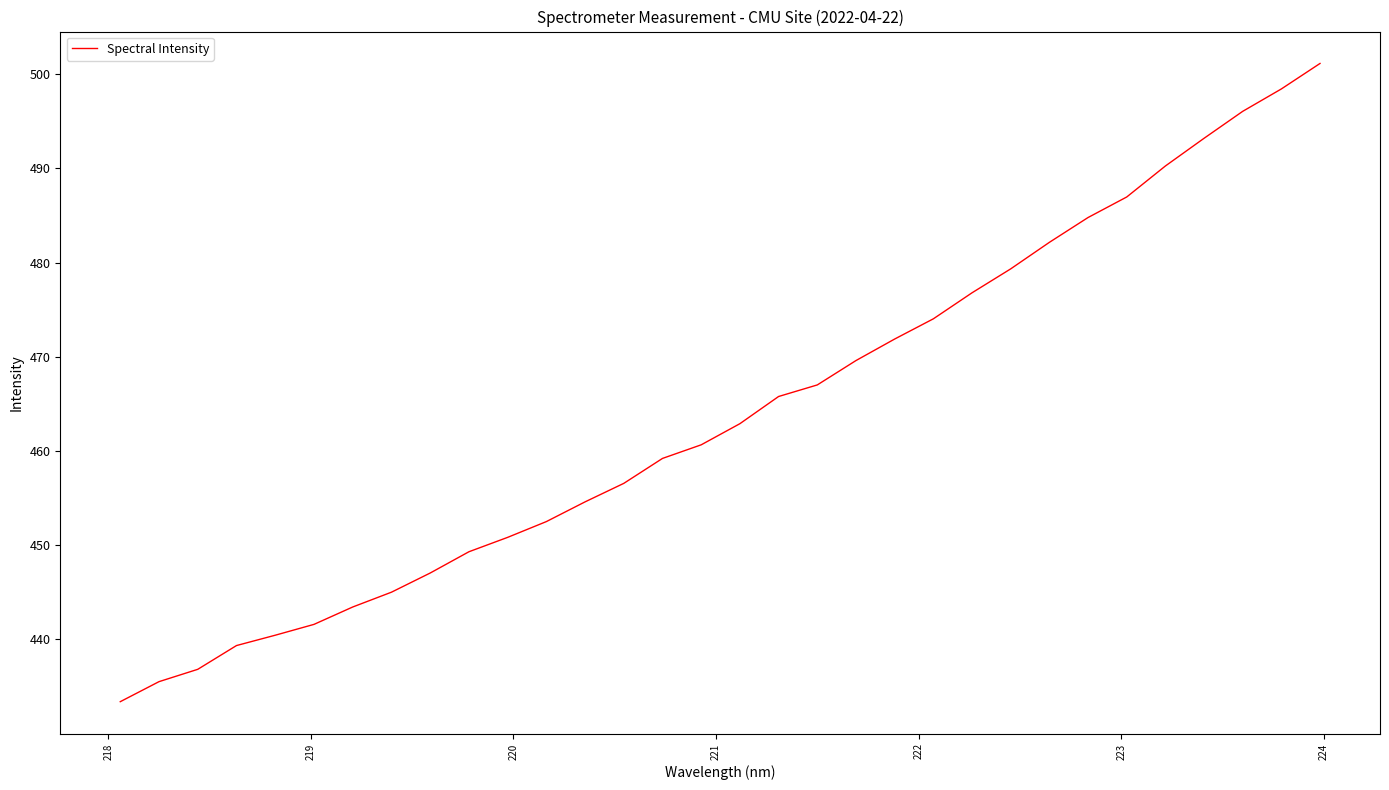

Reading left to right, transcribe all the data shown in this chart.

433.4	435.5	436.8	439.4	440.4	441.6	443.4	445.0	447.0	449.3	450.8	452.5	454.6	456.6	459.2	460.7	462.9	465.8	467.0	469.6	471.9	474.0	476.8	479.3	482.1	484.8	487.0	490.3	493.2	496.1	498.4	501.1